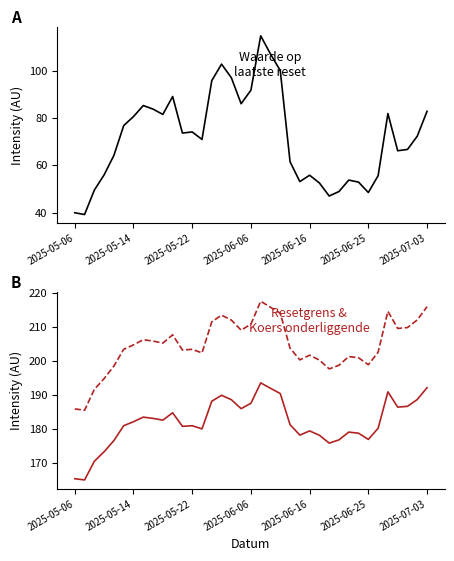

What is the difference between the second highest and minimum values in the Resetgrens series?

27.0